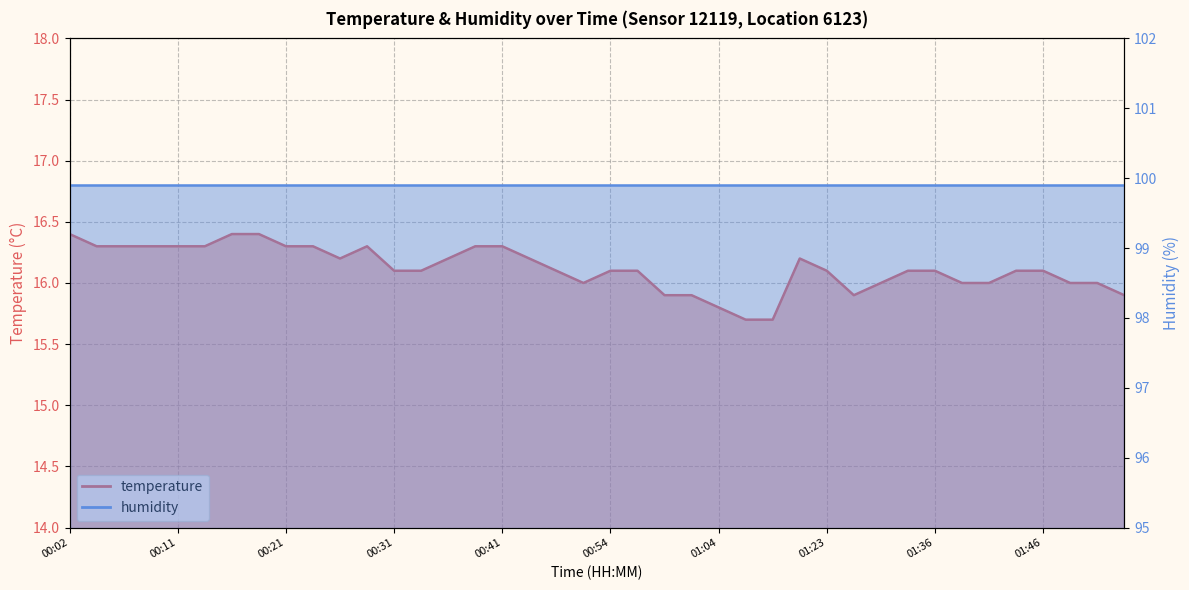

How many points are higher than both their immediate neighbors (excluding endpoints)?

2